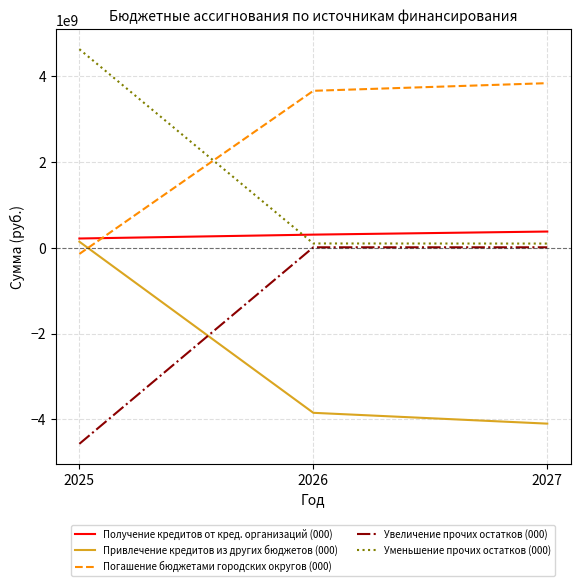

How many values in Привлечение кредитов из других бюджетов (000) are above zero?

1